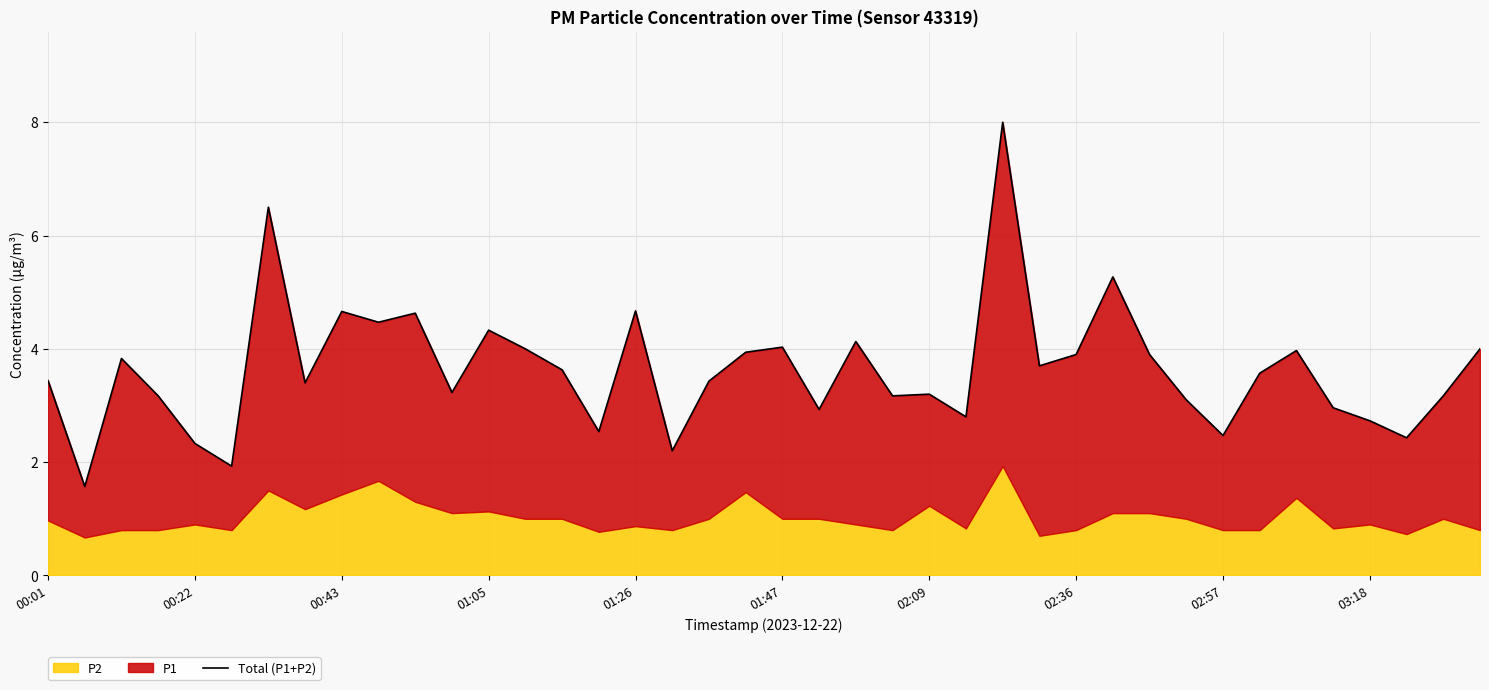

How many values exceed 3?

29